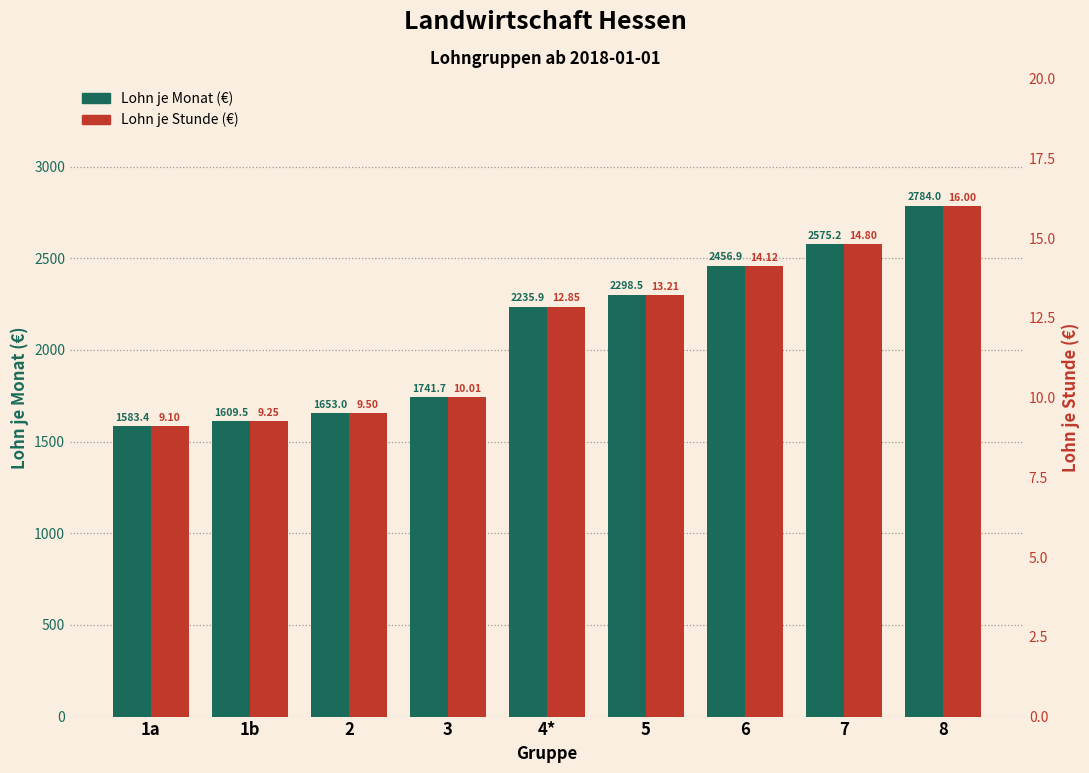

Are the bars grouped side by side (vs. stacked)?

Yes